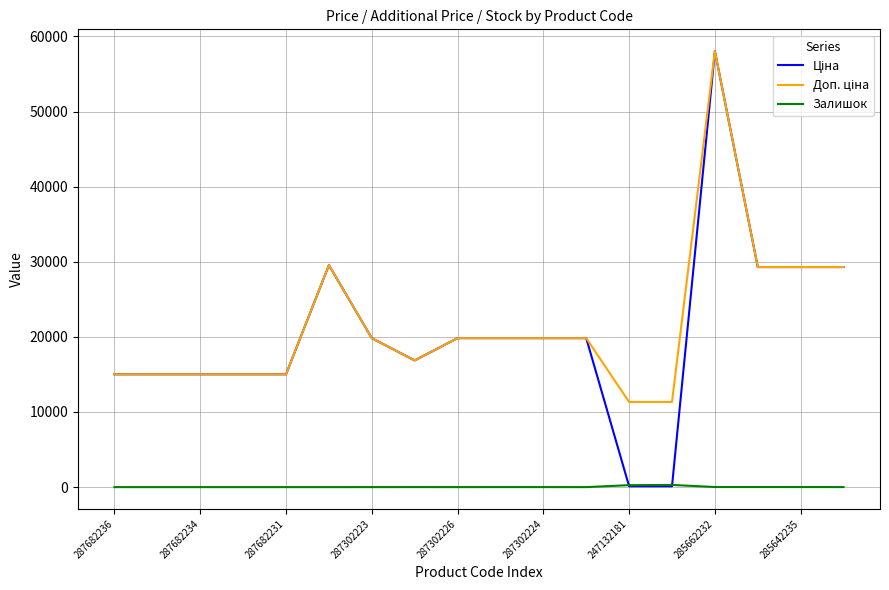

What is the greatest value displayed?

58037.0